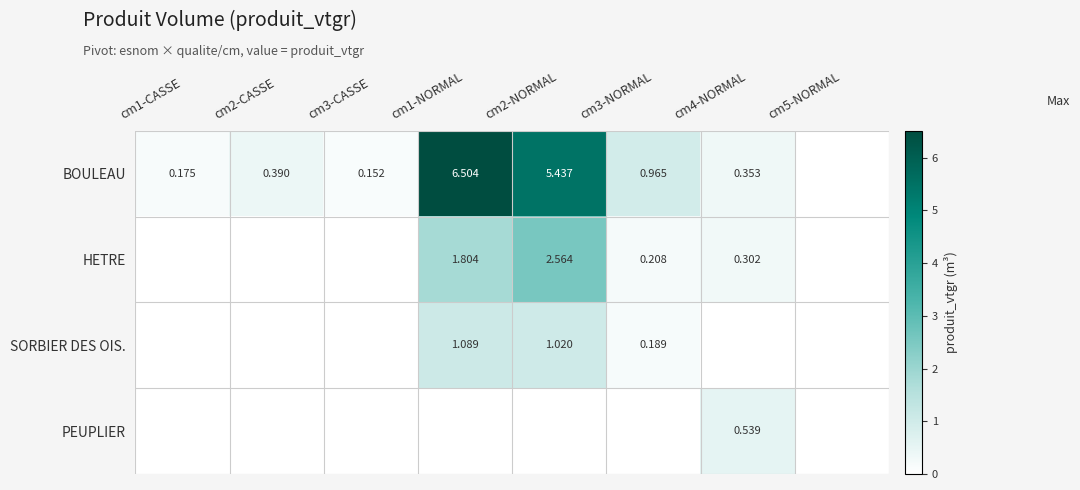

At how many categories does at least one series exceed 3?

2